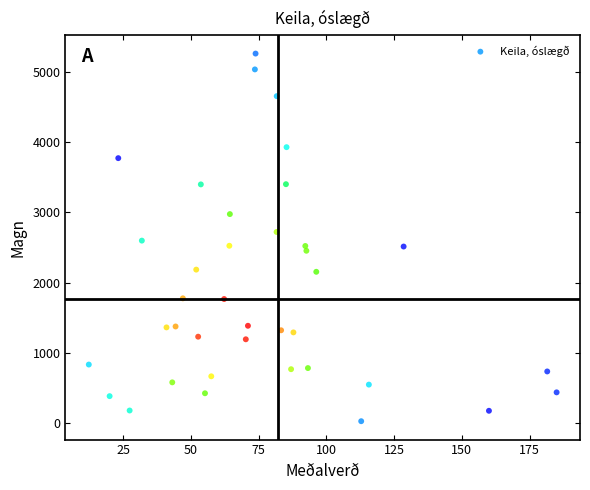

What is the range of Y values (max minus min)?

5224